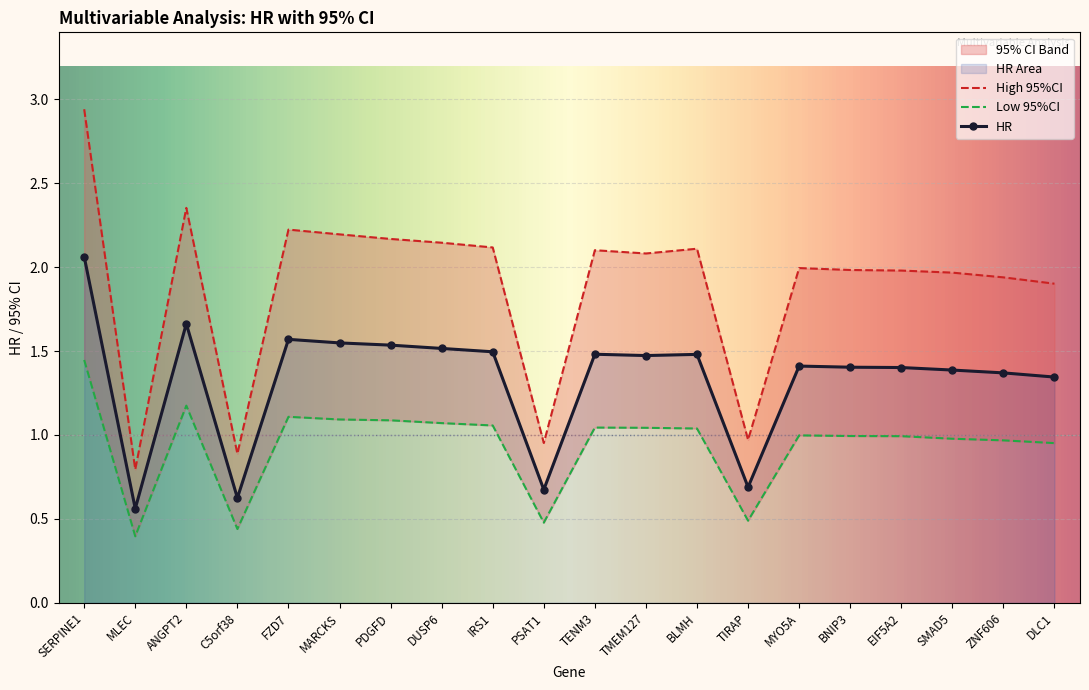

What are all the series names shown in the legend?

HR, Low 95%CI, High 95%CI